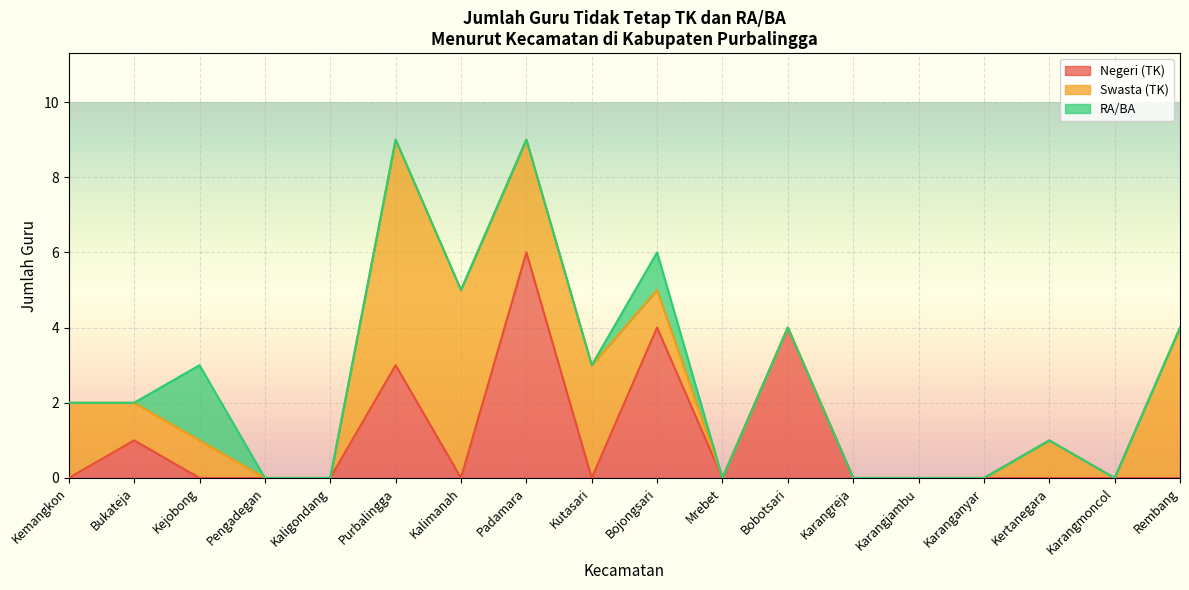

Reading left to right, extract all data points from this chart.

Negeri (TK): Kemangkon=0	Bukateja=1	Kejobong=0	Pengadegan=0	Kaligondang=0	Purbalingga=3	Kalimanah=0	Padamara=6	Kutasari=0	Bojongsari=4	Mrebet=0	Bobotsari=4	Karangreja=0	Karangjambu=0	Karanganyar=0	Kertanegara=0	Karangmoncol=0	Rembang=0
Swasta (TK): Kemangkon=2	Bukateja=1	Kejobong=1	Pengadegan=0	Kaligondang=0	Purbalingga=6	Kalimanah=5	Padamara=3	Kutasari=3	Bojongsari=1	Mrebet=0	Bobotsari=0	Karangreja=0	Karangjambu=0	Karanganyar=0	Kertanegara=1	Karangmoncol=0	Rembang=4
RA/BA: Kemangkon=0	Bukateja=0	Kejobong=2	Pengadegan=0	Kaligondang=0	Purbalingga=0	Kalimanah=0	Padamara=0	Kutasari=0	Bojongsari=1	Mrebet=0	Bobotsari=0	Karangreja=0	Karangjambu=0	Karanganyar=0	Kertanegara=0	Karangmoncol=0	Rembang=0